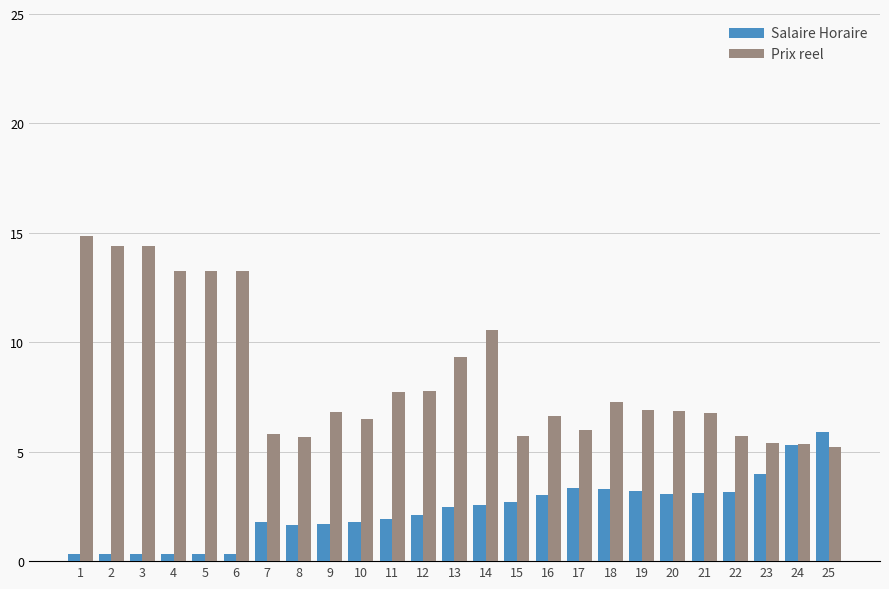

What is the difference between the highest and lowest values at 25?

0.7